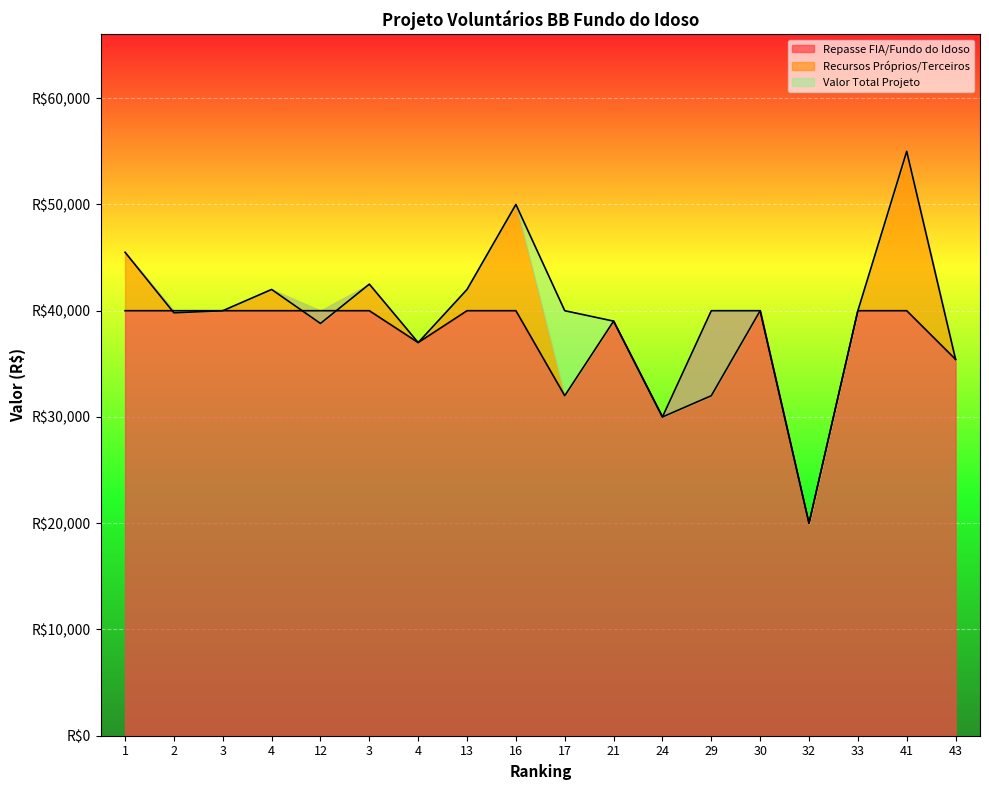

Reading left to right, list all the values displayed in this chart.

Repasse FIA/Fundo do Idoso: 1=40000.0	2=40000.0	3=40000.0	4=40000.0	12=40000.0	3=40000.0	4=37000.0	13=40000.0	16=40000.0	17=32000.0	21=39019.7	24=30000.0	29=40000.0	30=40000.0	32=20000.0	33=40000.0	41=40000.0	43=35420.0
Valor Total Projeto: 1=45500.0	2=39800.0	3=40000.0	4=42000.0	12=38800.0	3=42500.0	4=37000.0	13=42000.0	16=50000.0	17=40000.0	21=39019.7	24=30000.0	29=32000.0	30=40000.0	32=20000.0	33=40000.0	41=55000.0	43=35420.0